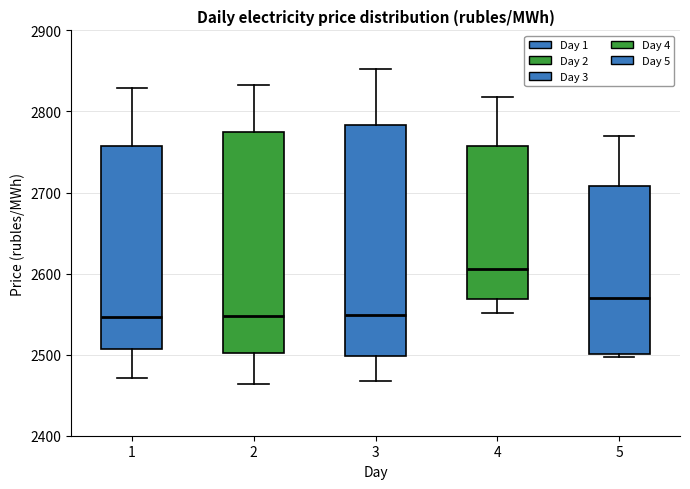

Which box's median line is the highest?

4